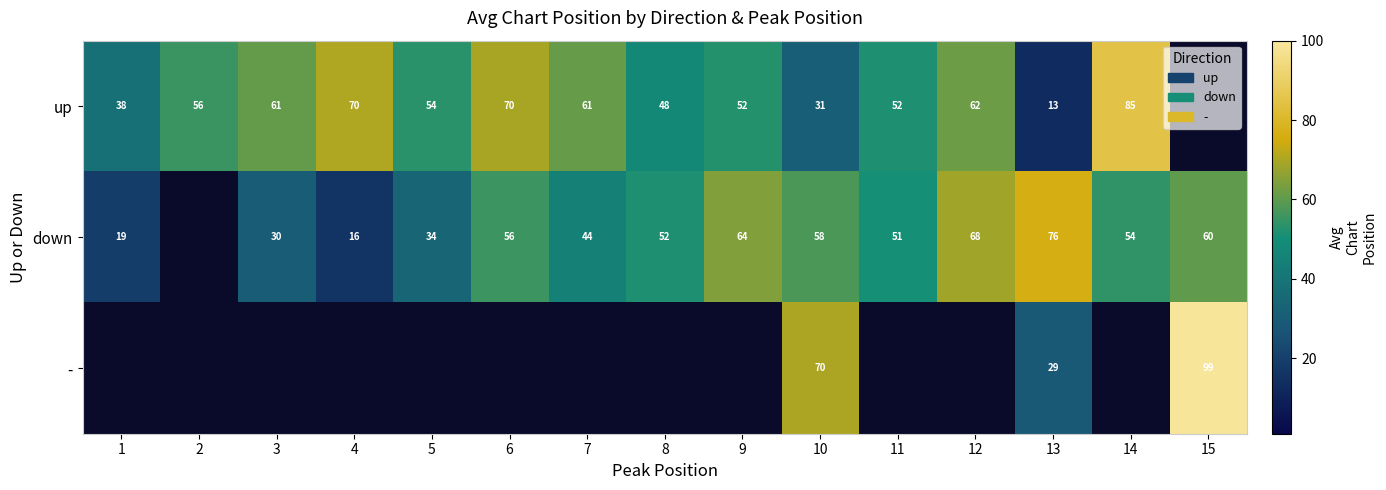

The down series shows 107.4 at 12. True or false?

False